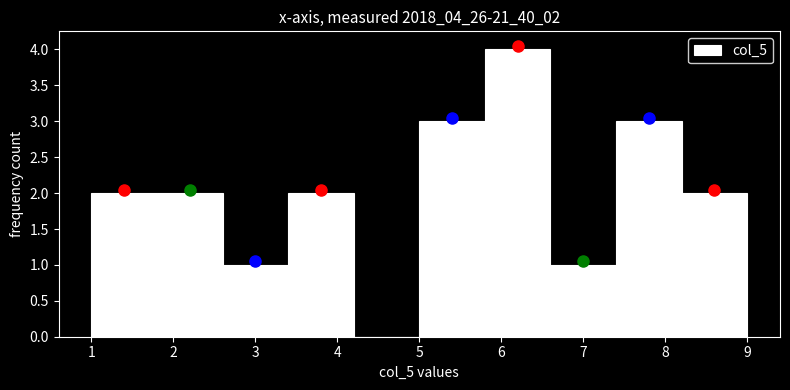

Over which range of the x-axis is the bar tallest?

5.8 to 6.6